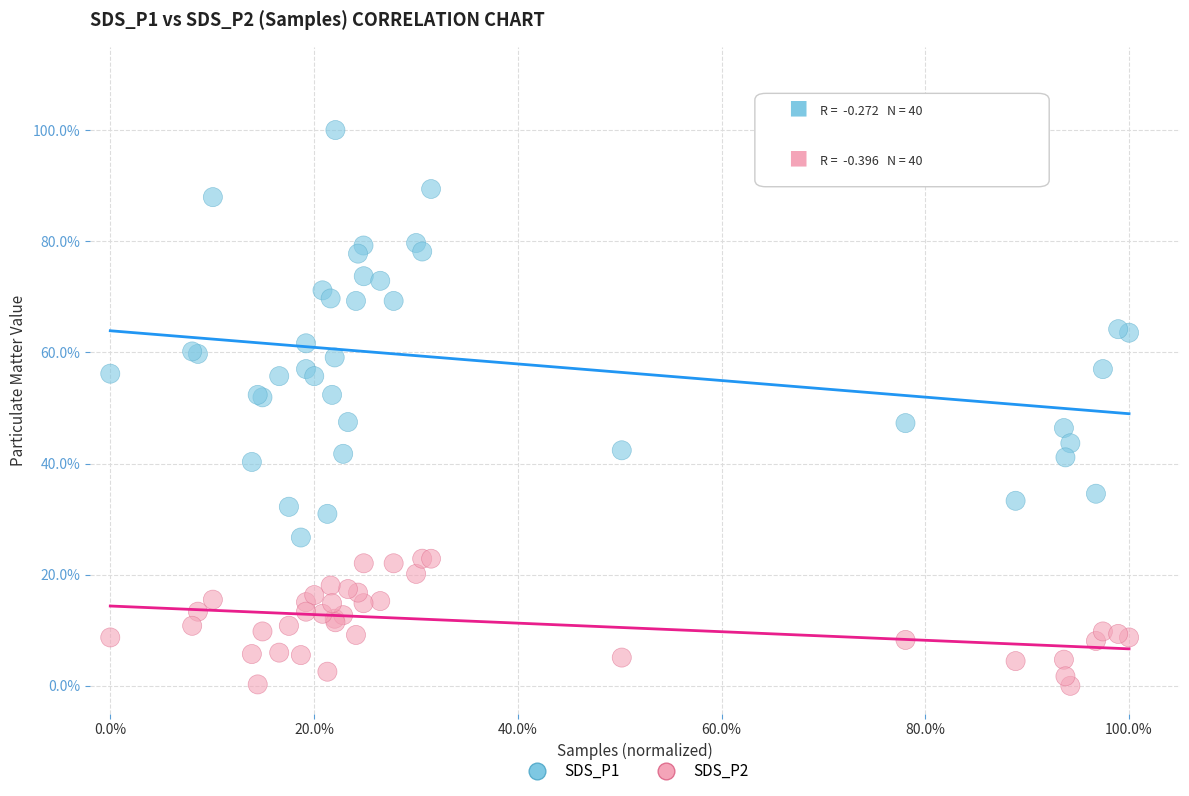

What are all the series names shown in the legend?

SDS_P1, SDS_P2